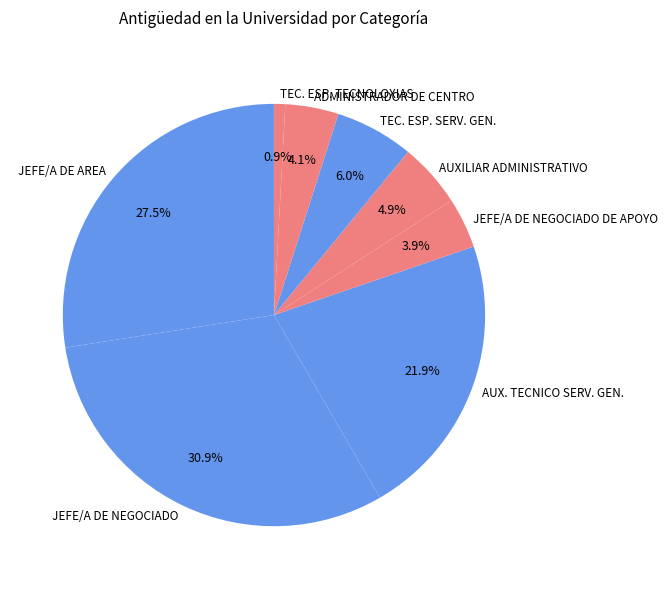

Does any single category account for the majority?

No